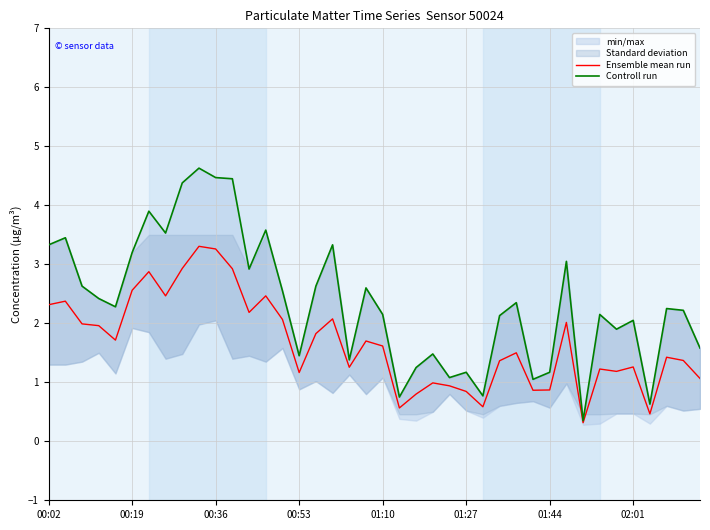

The Ensemble mean run series shows 1.6 at 01:10. True or false?

True